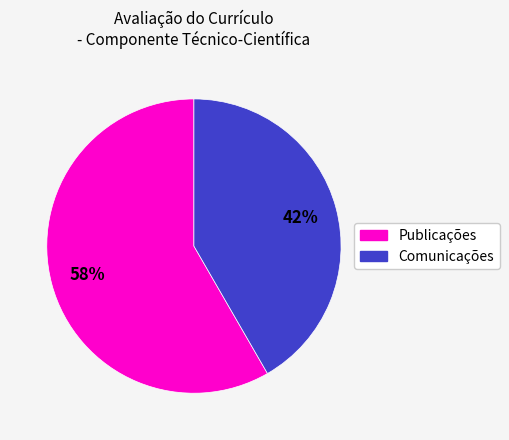

Does any single category account for the majority?

Yes